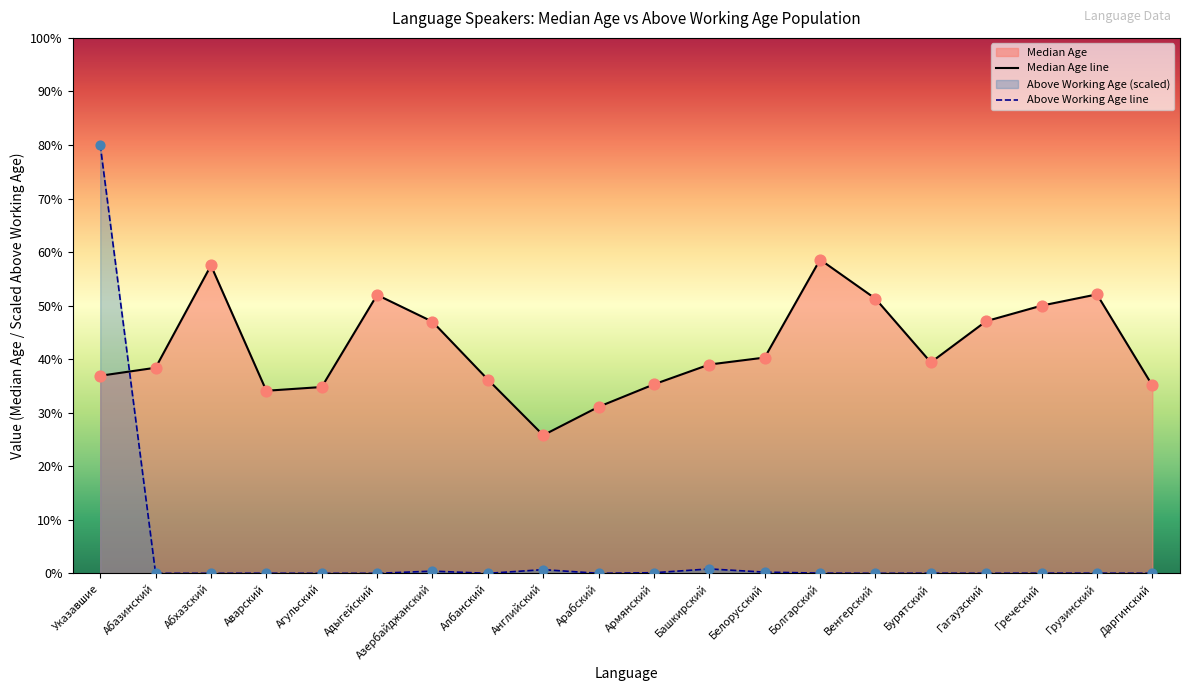

At which category is the sum across all series the highest?

Указавшие